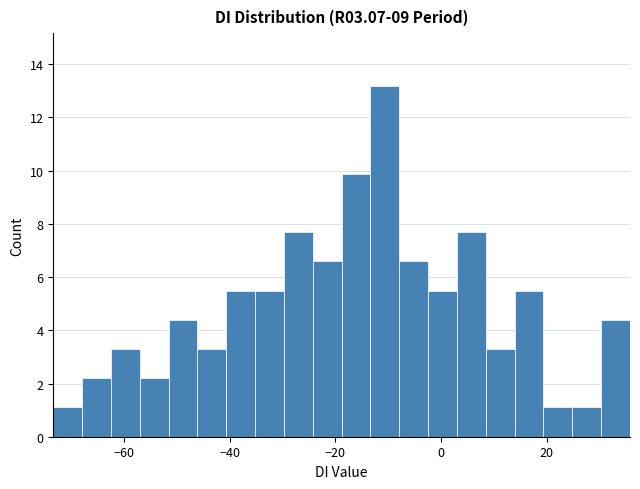

Around what value on the x-axis is the tallest bar? Give the approximate position of its centre, as read against the axis.

-10